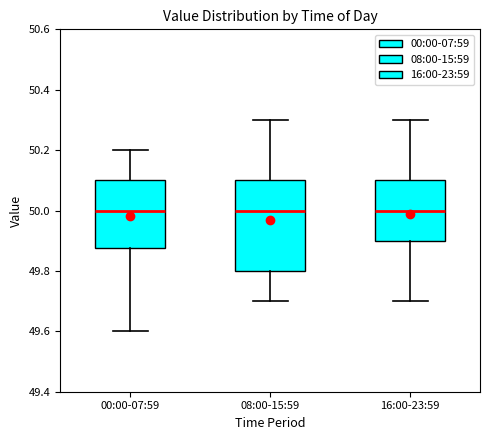

Reading left to right, transcribe this box plot: for each box, give where its median line is, the range the box spans, and where its two whiskers end, as read against the y-axis. The values are not printed on the chart, so give them approximately, as read against the axis.

00:00-07:59: median 50.00, box 49.88 to 50.10, whiskers 49.60 to 50.20
08:00-15:59: median 50.00, box 49.80 to 50.10, whiskers 49.70 to 50.30
16:00-23:59: median 50.00, box 49.90 to 50.10, whiskers 49.70 to 50.30